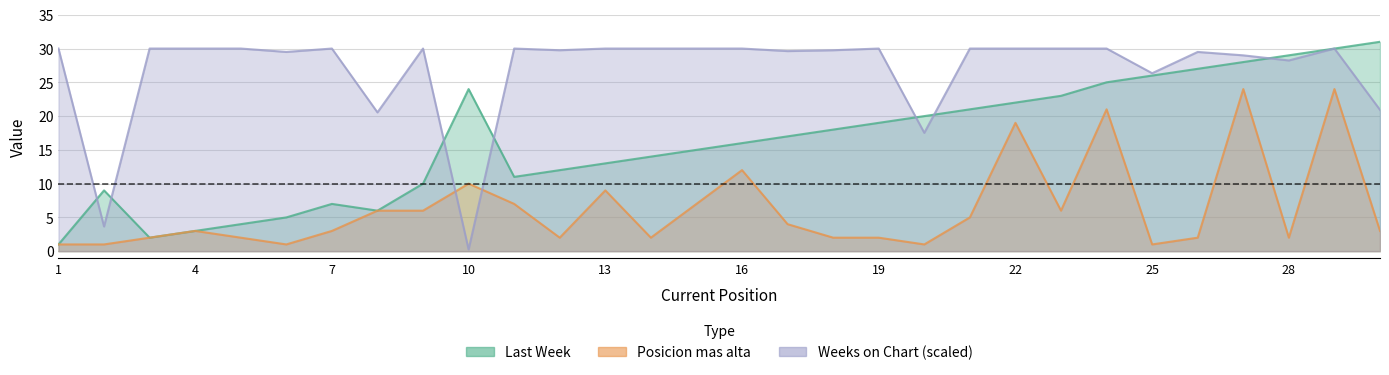

What is the value of the Posicion mas alta point at the 24th from the left?

21.0